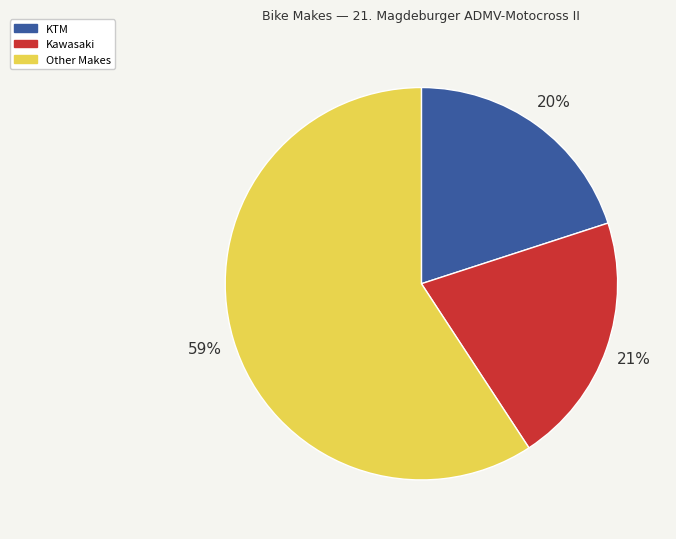

Is there a majority slice in this chart?

Yes